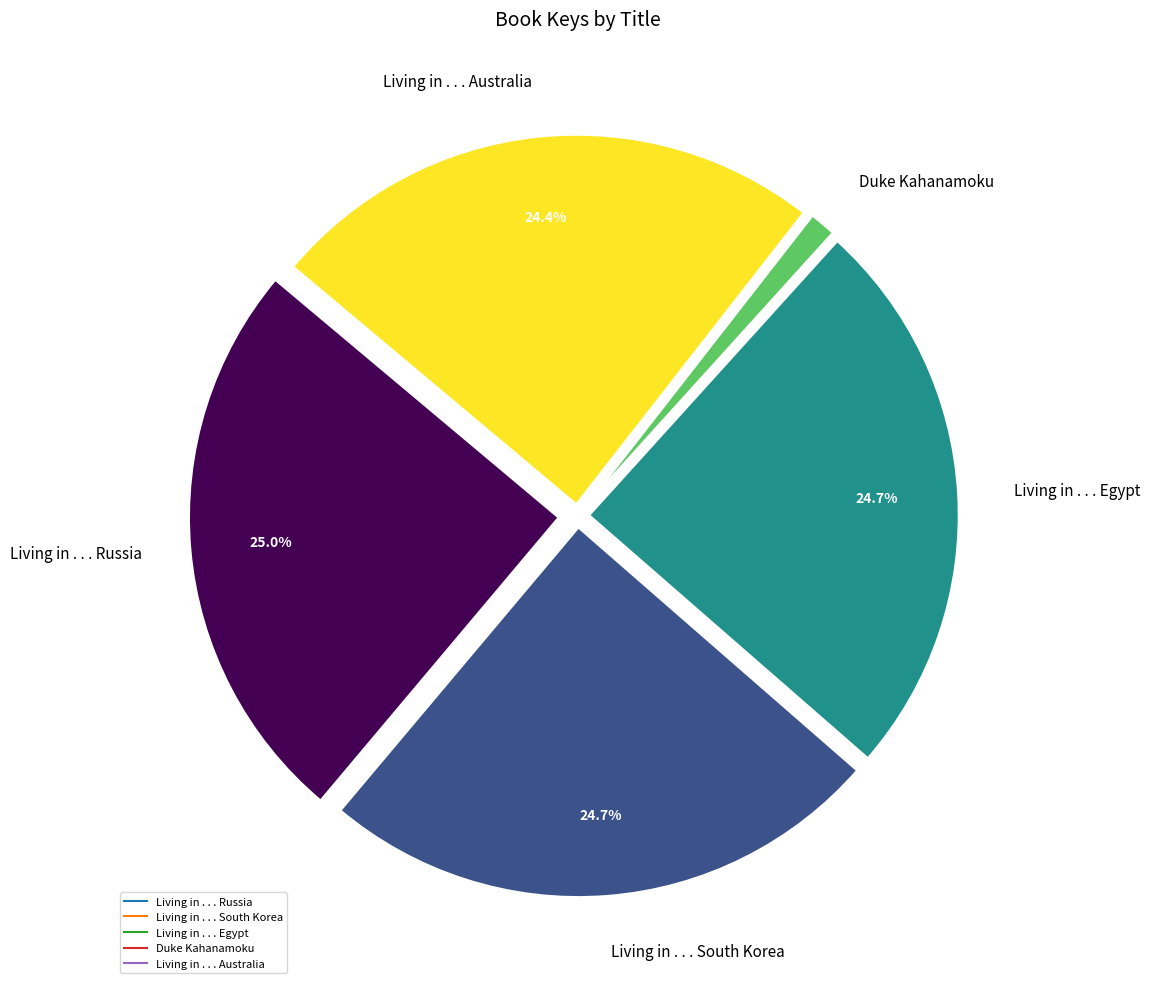

To the nearest percent, what is the difference between the largest and smallest slice percentages?

24%